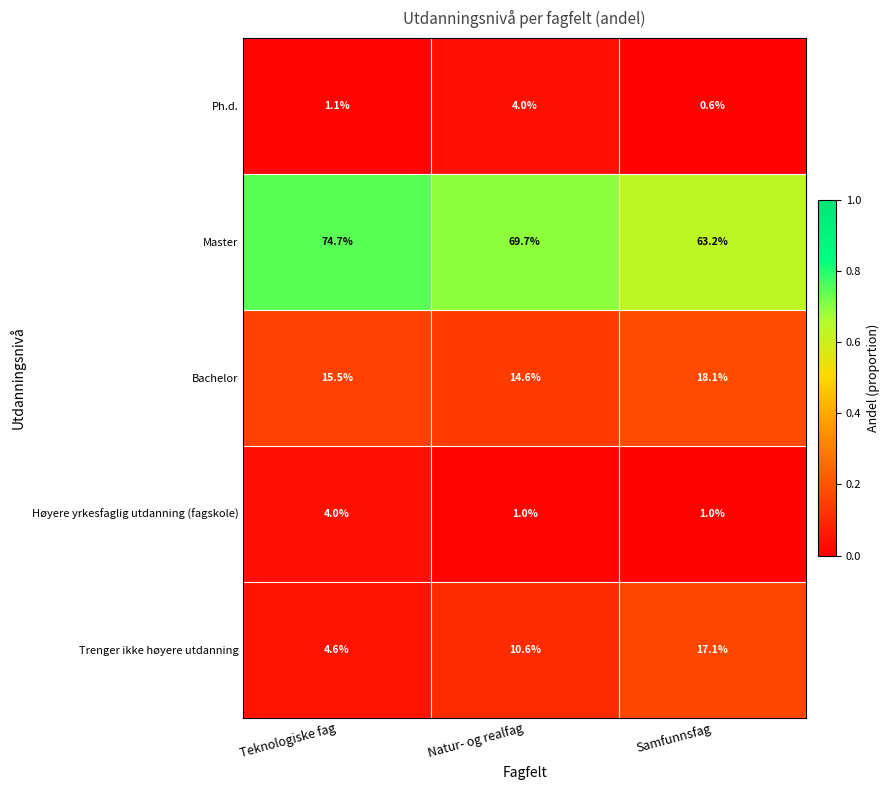

How many data points does each series have?

3